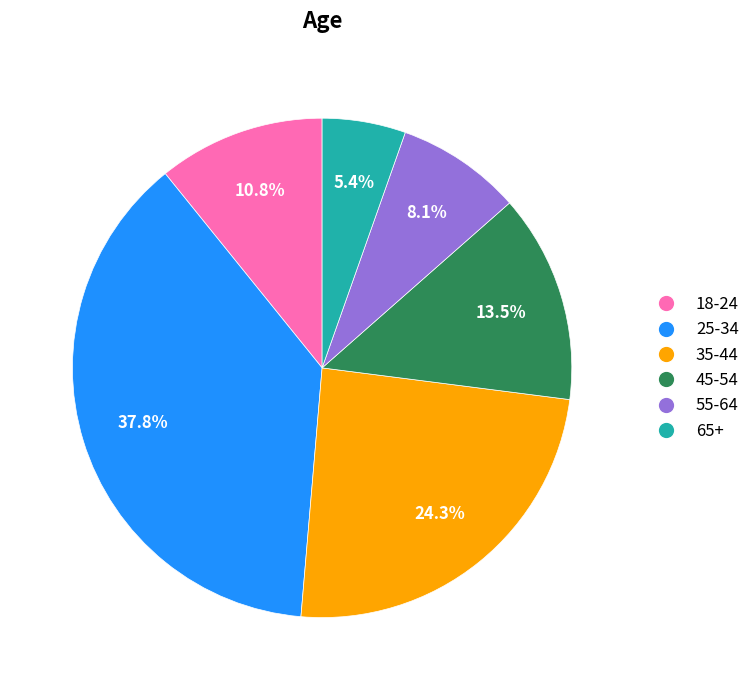

Does any single category account for the majority?

No